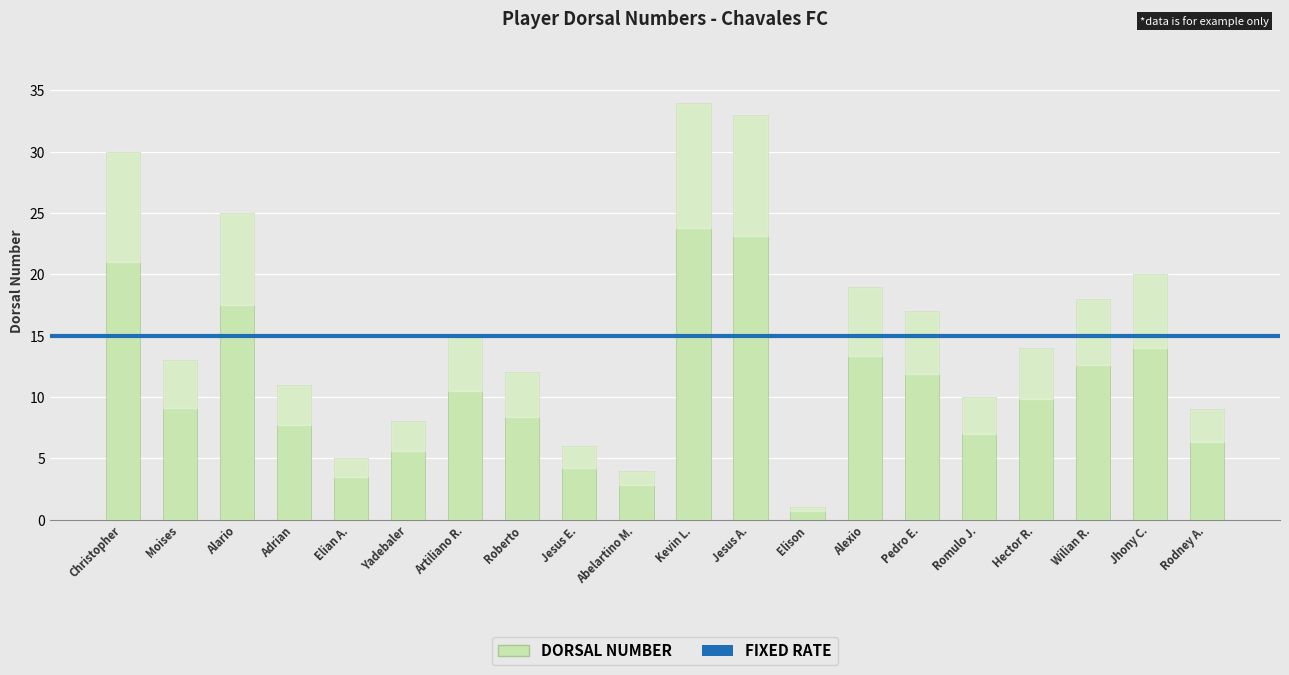

How many data points are less than 14?

10